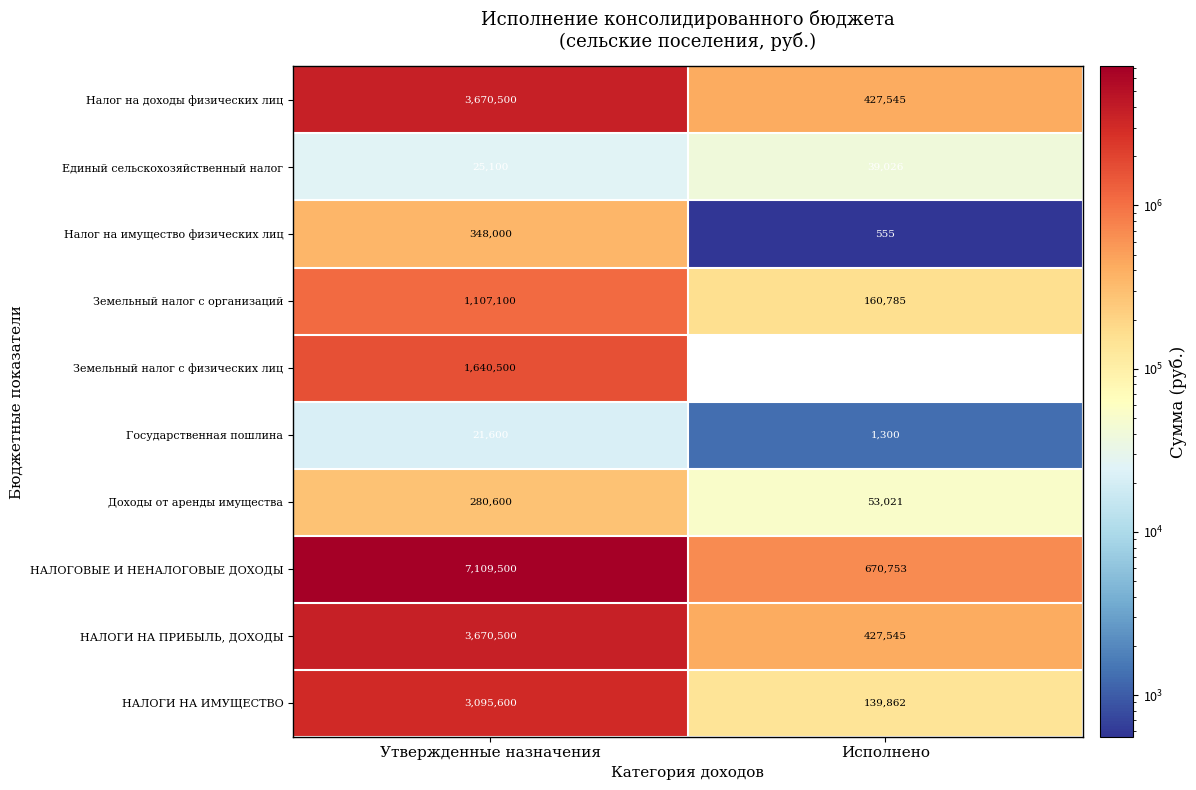

The НАЛОГОВЫЕ И НЕНАЛОГОВЫЕ ДОХОДЫ series shows 1075493 at Исполнено. True or false?

False